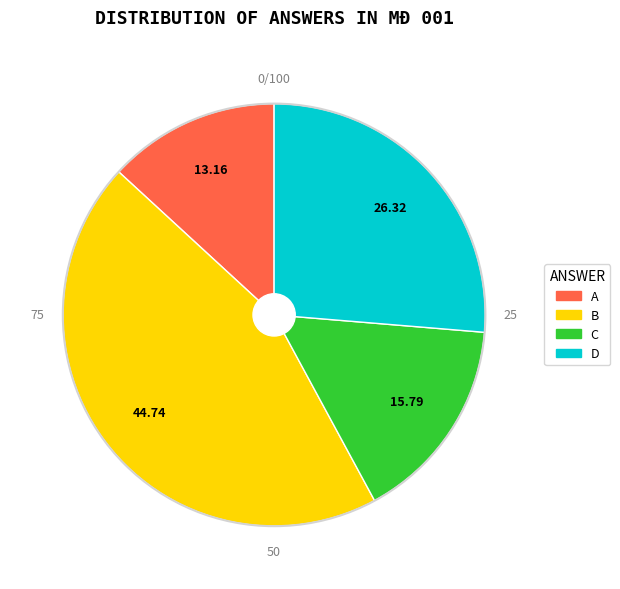

Count the number of slices in the pie.

4